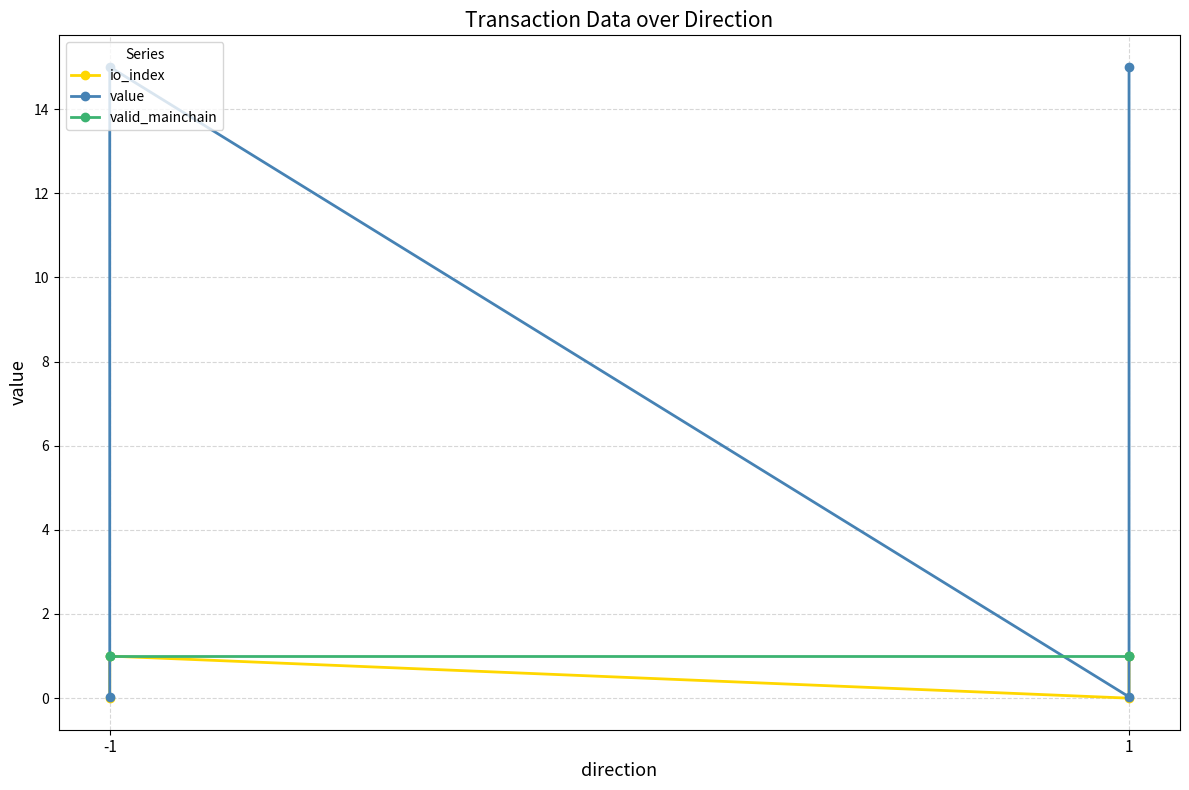

True or false: io_index has a value of 0.6 at -1.

False